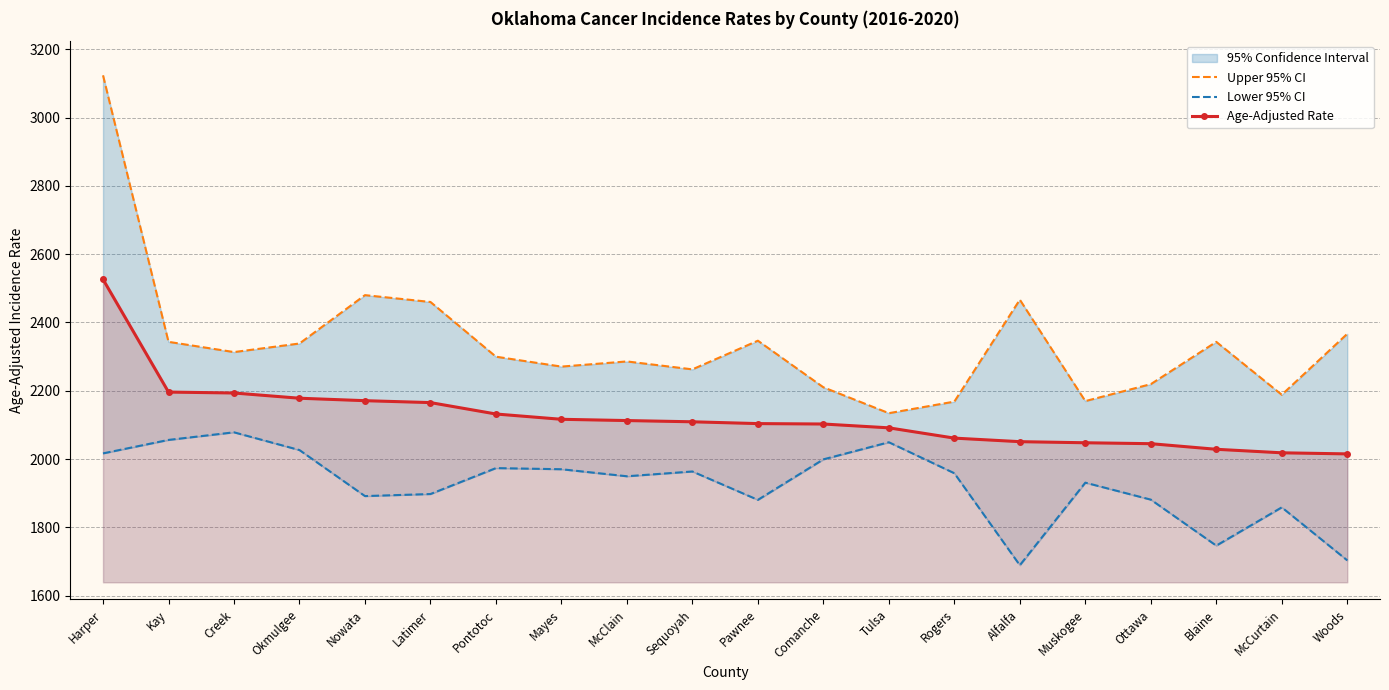

What is the label of the 11th point from the left?

Pawnee